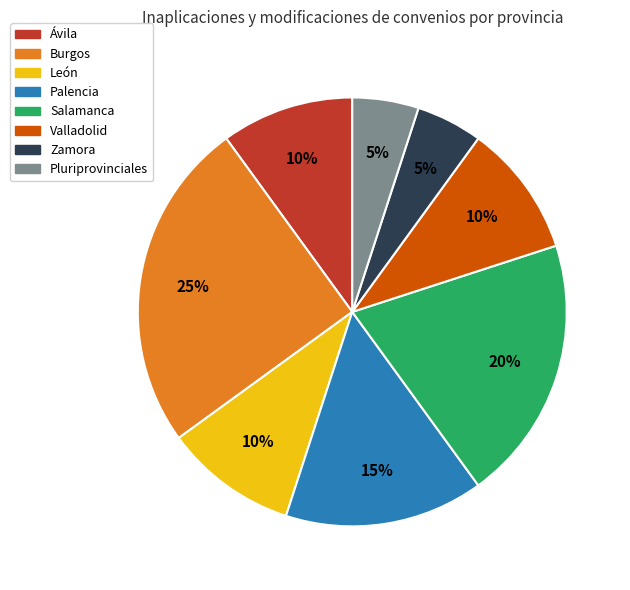

Is the sum of Pluriprovinciales and Zamora greater than half?

No